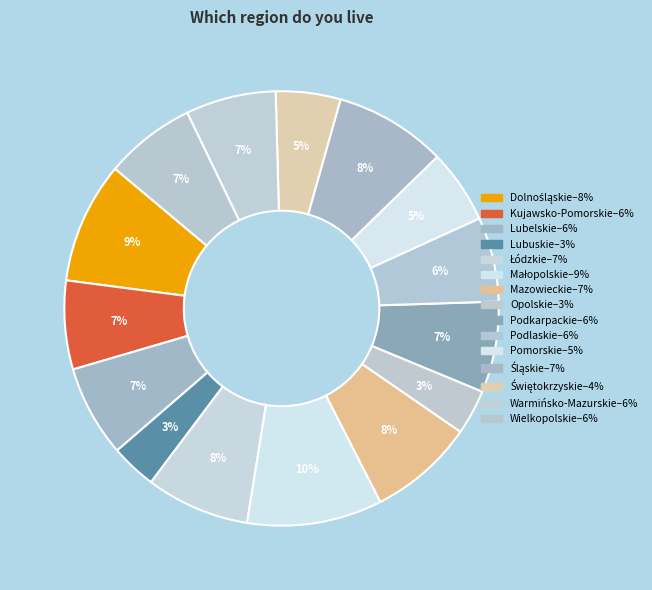

Combined, do Podkarpackie and Świętokrzyskie account for over 50%?

No